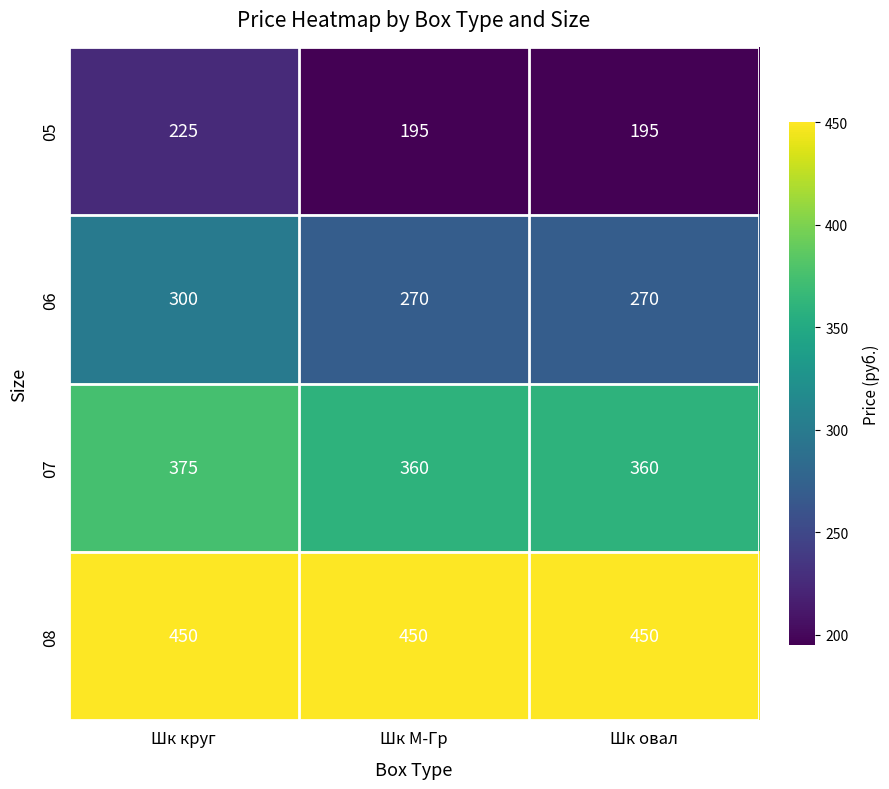

What is the greatest value displayed?

450